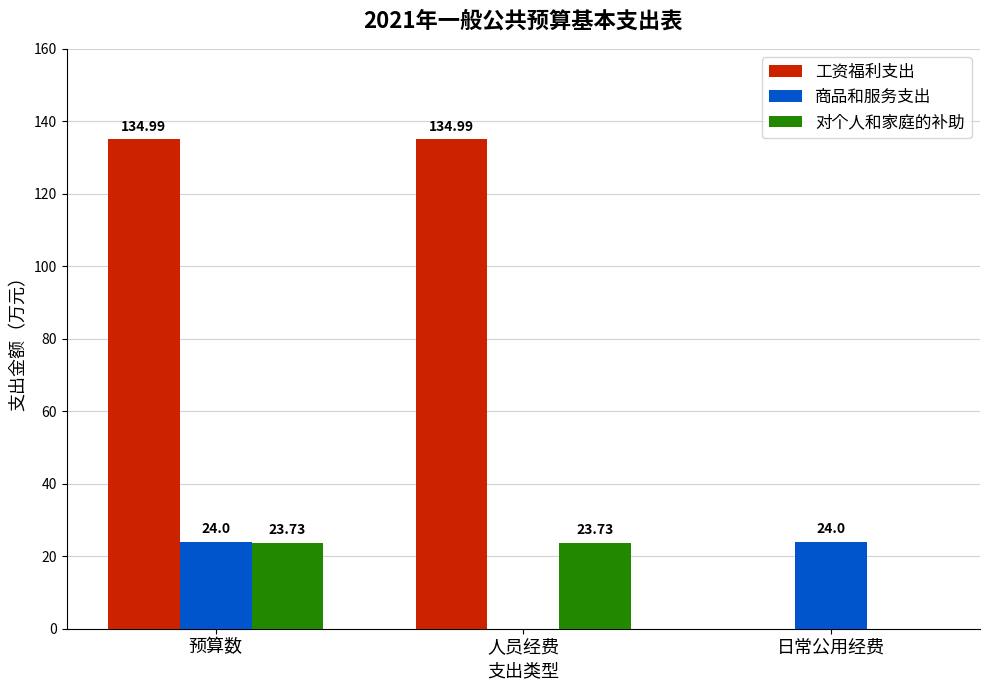

What is the total value across all series at 日常公用经费?

24.0